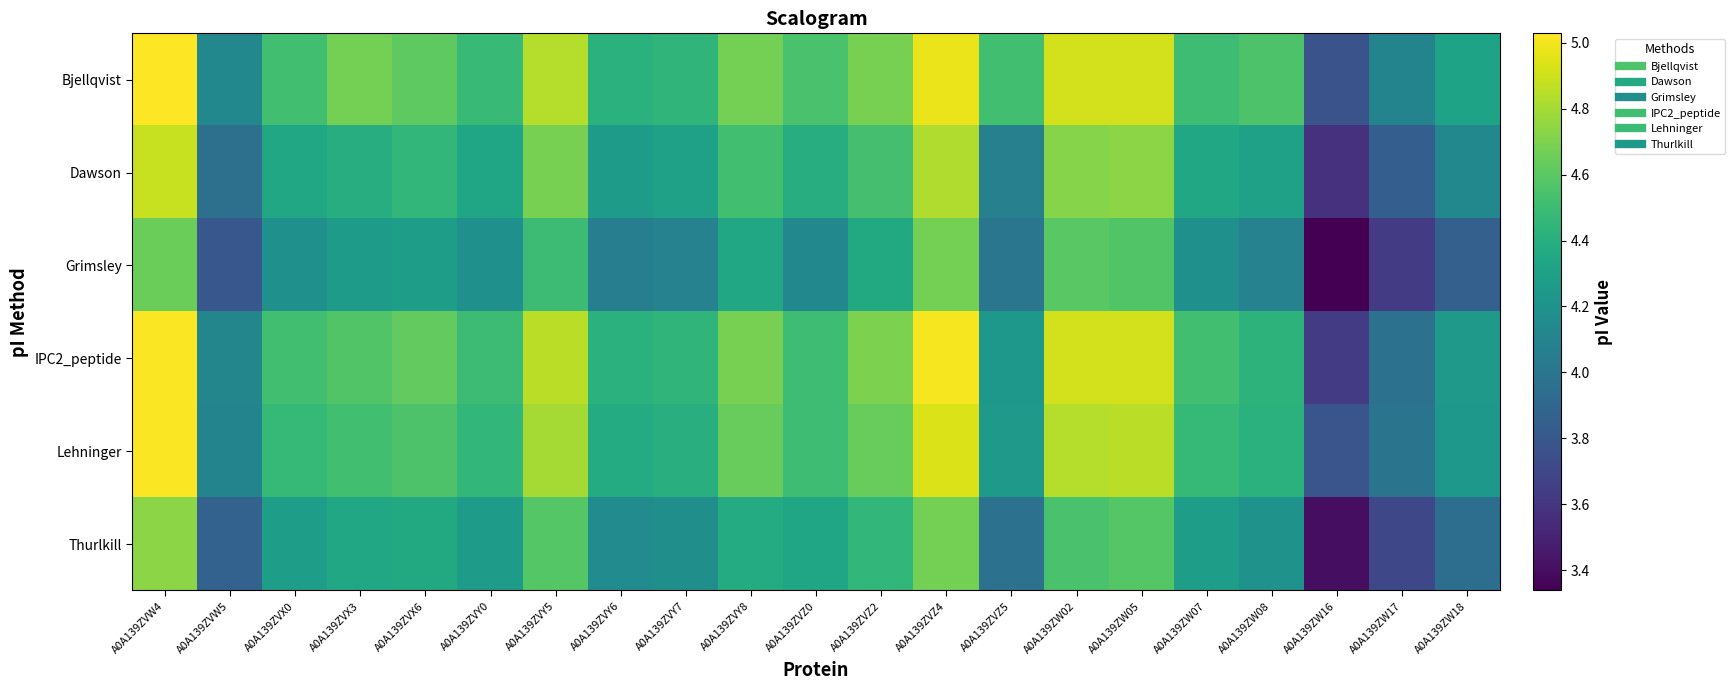

At which category is the sum across all series the highest?

A0A139ZVW4